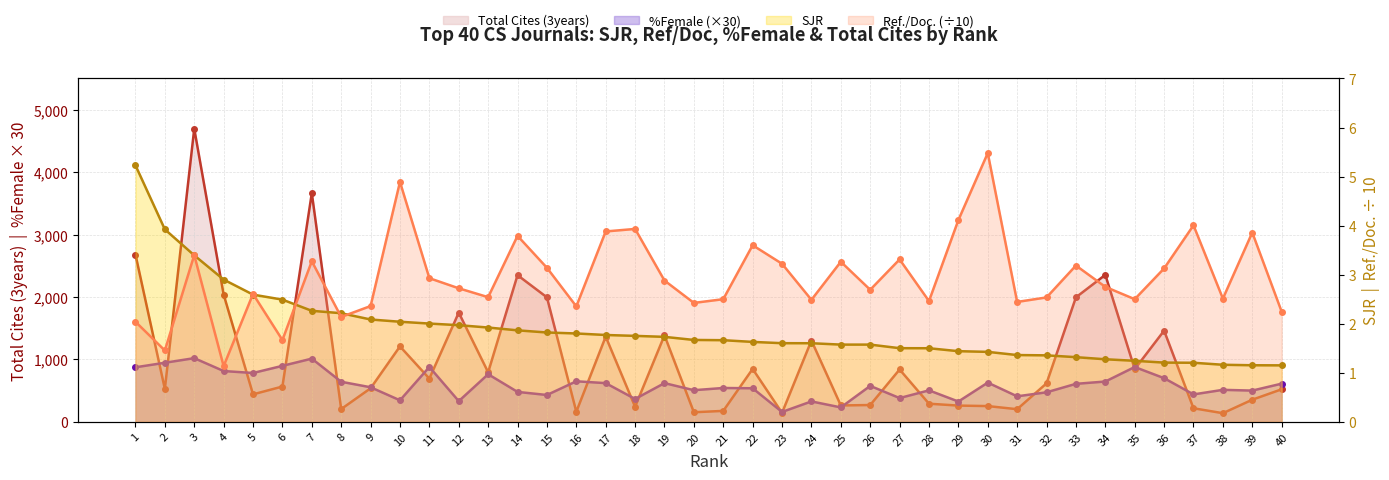

At which category does Total Cites (3years) reach its first local valley?

2